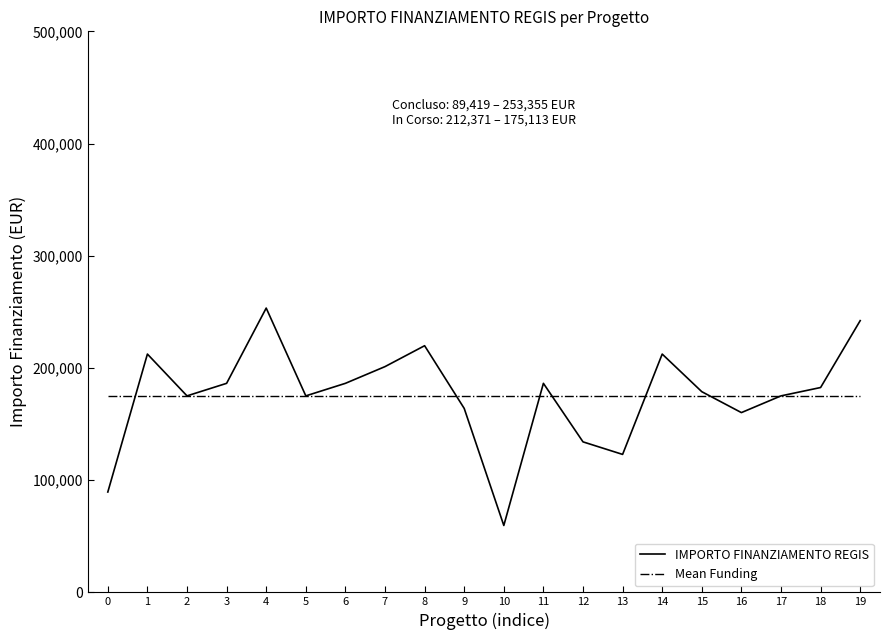

Does the chart display data point markers on the line(s)?

No